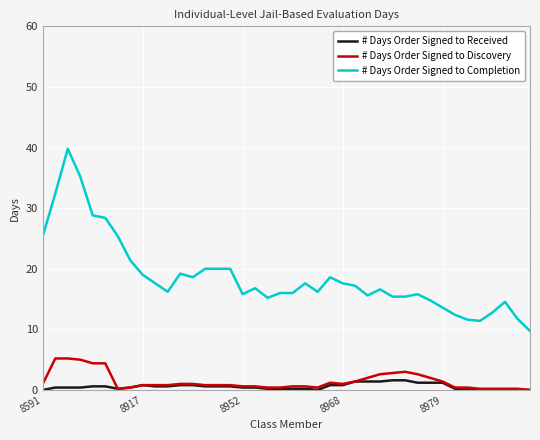

What is the highest value of the # Days Order Signed to Received series?

1.6